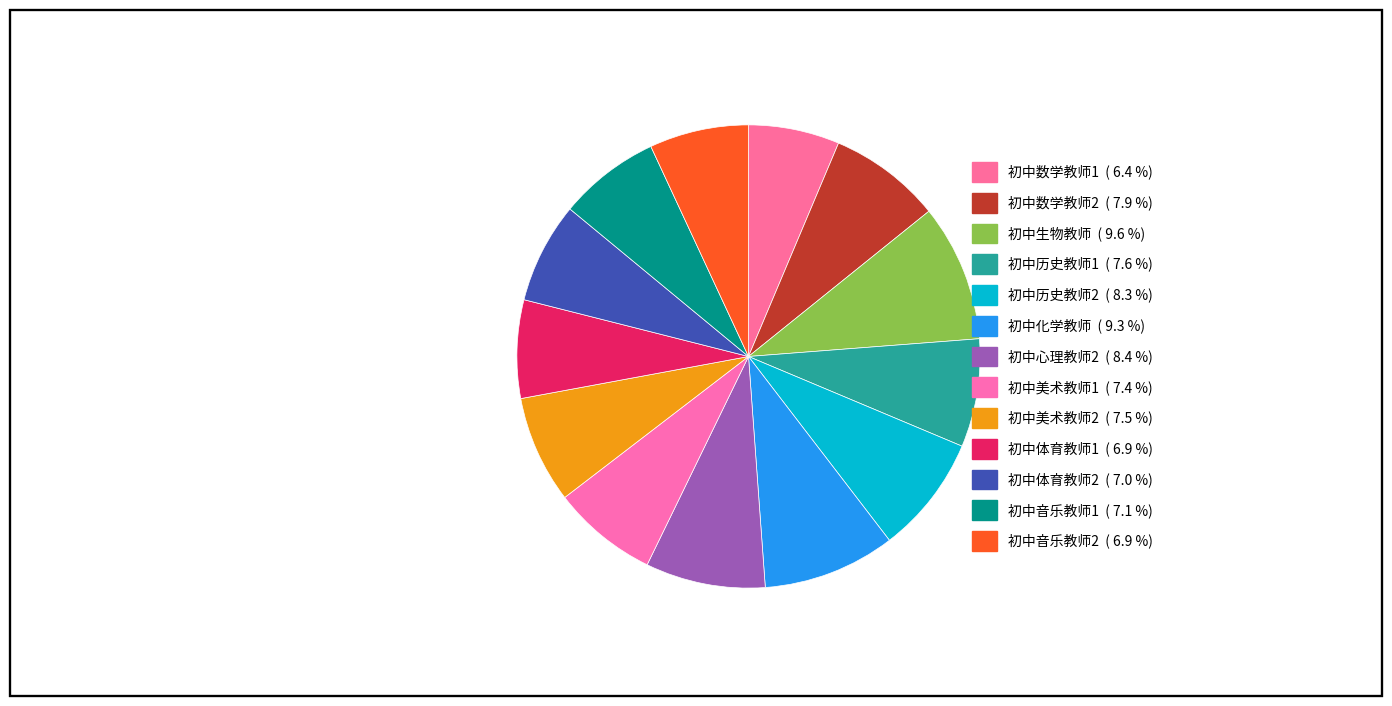

What percentage do 初中体育教师1 and 初中历史教师1 together represent?

14.4%